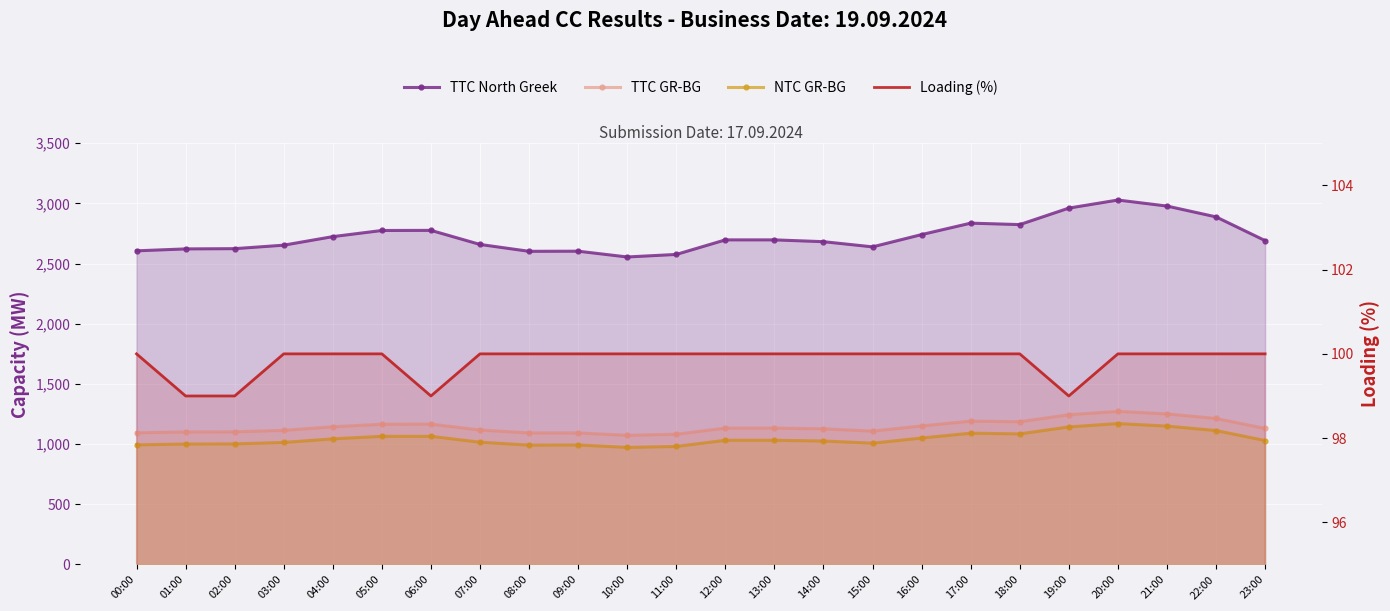

What is the label of the 16th point from the left?

15:00